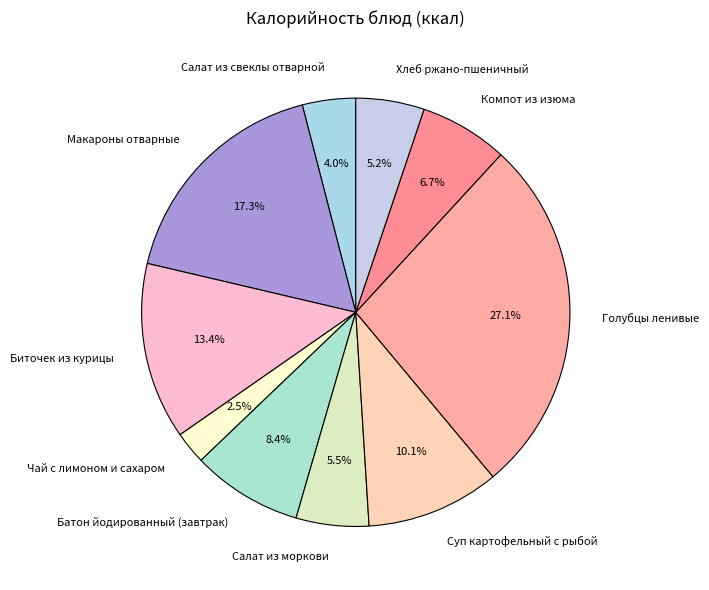

How much of the chart is everything except Макароны отварные?

82.7%